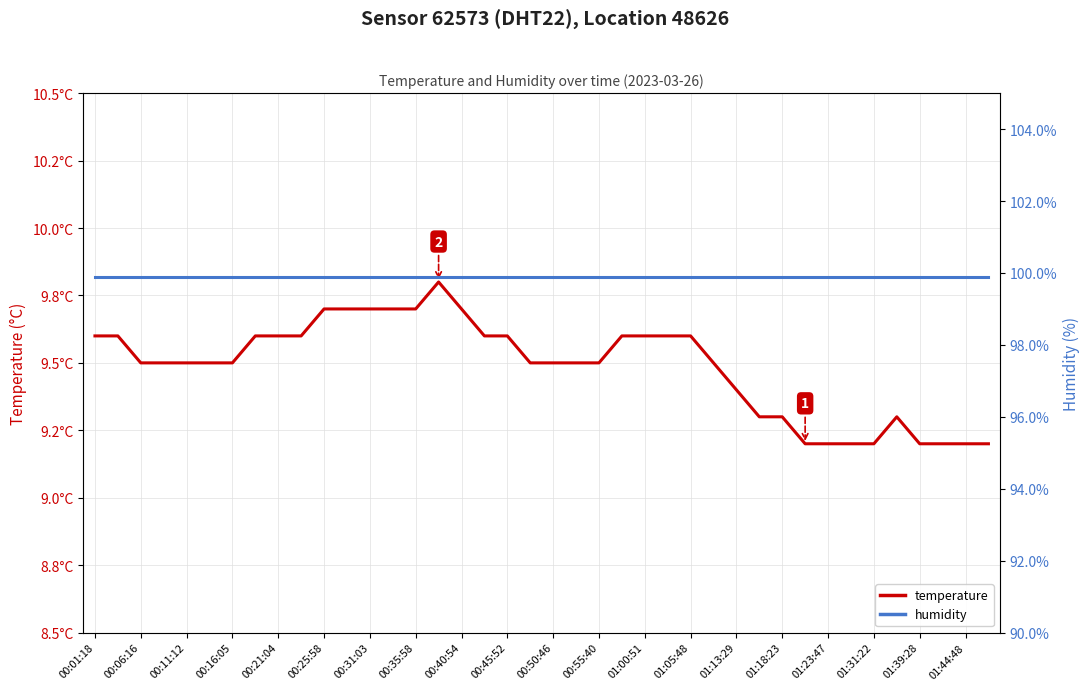

How many lines are shown in the chart?

2